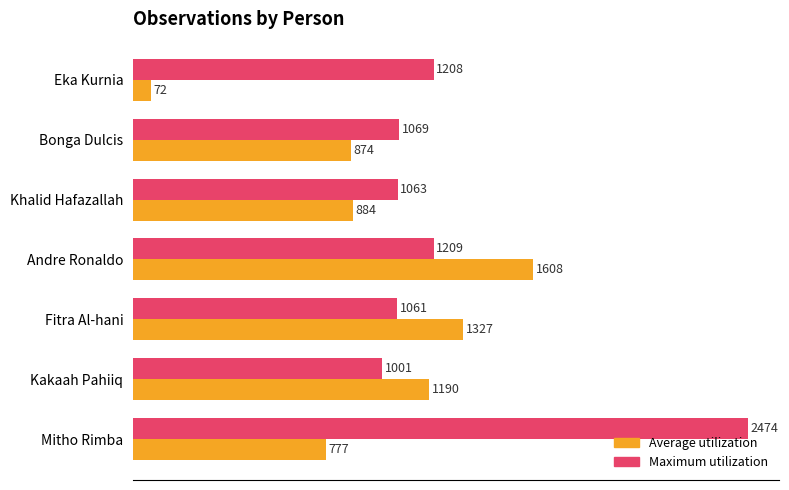

The Average utilization series shows 579 at Fitra Al-hani. True or false?

False